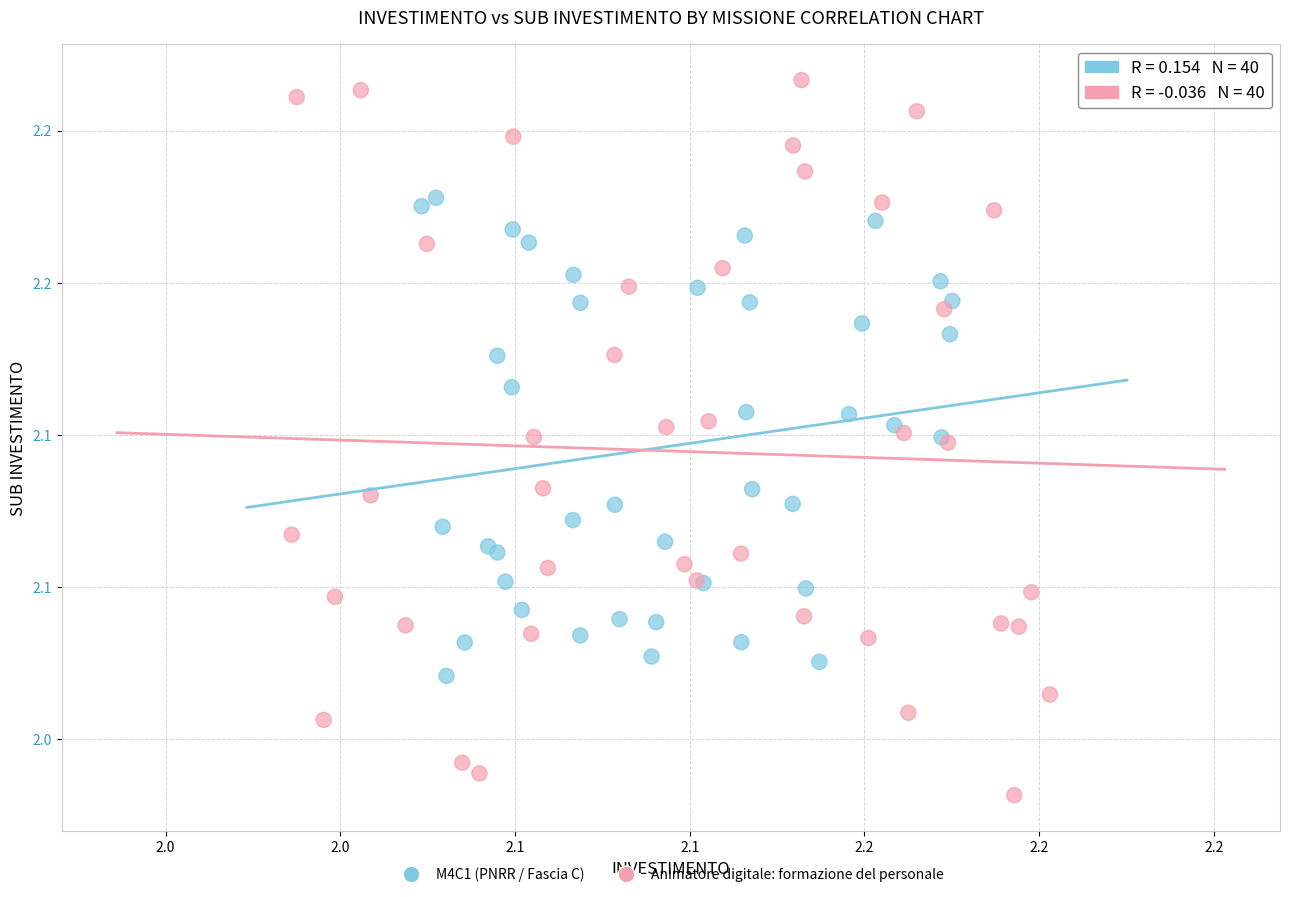

What are all the series names shown in the legend?

M4C1 (PNRR / Fascia C), Animatore digitale: formazione del personale